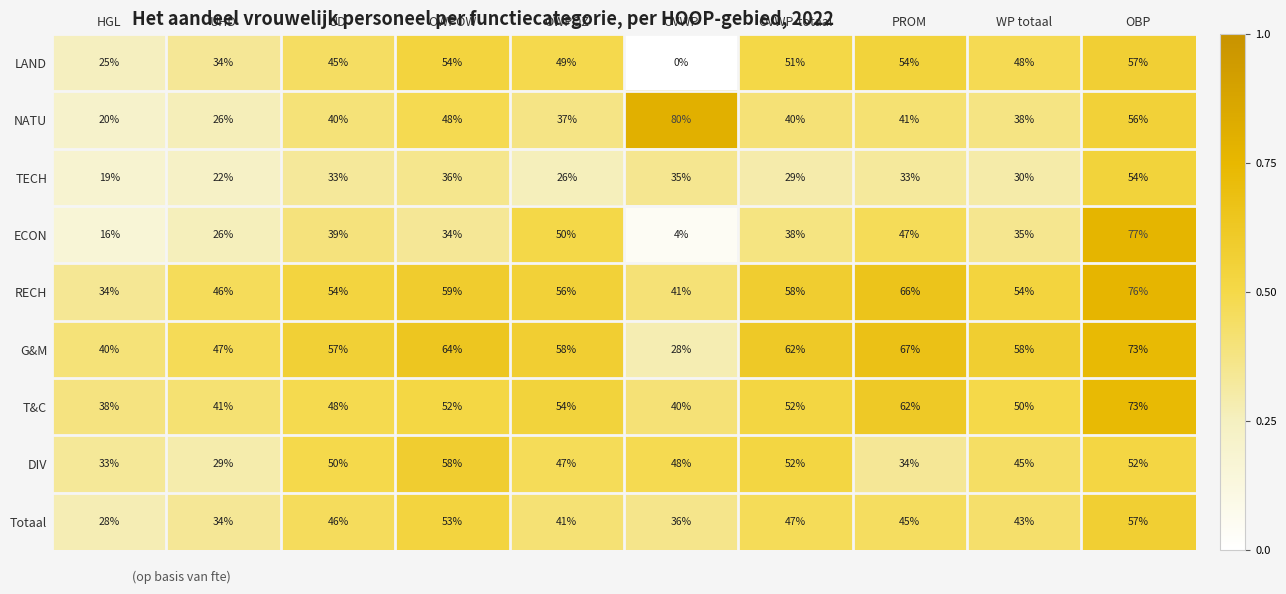

At PROM, list the series in order from smallest to largest.

TECH, DIV, NATU, Totaal, ECON, LAND, T&C, RECH, G&M